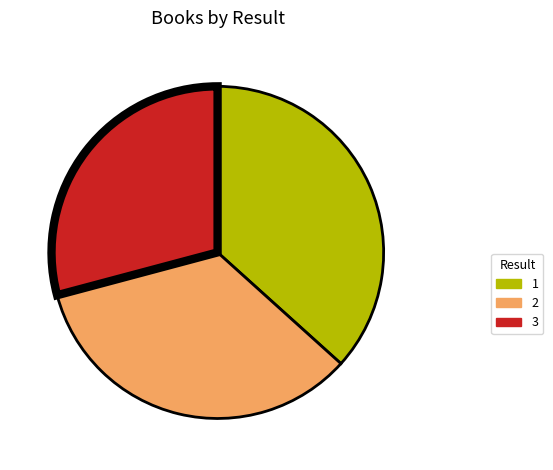

Which category has the smallest portion of the pie?

3